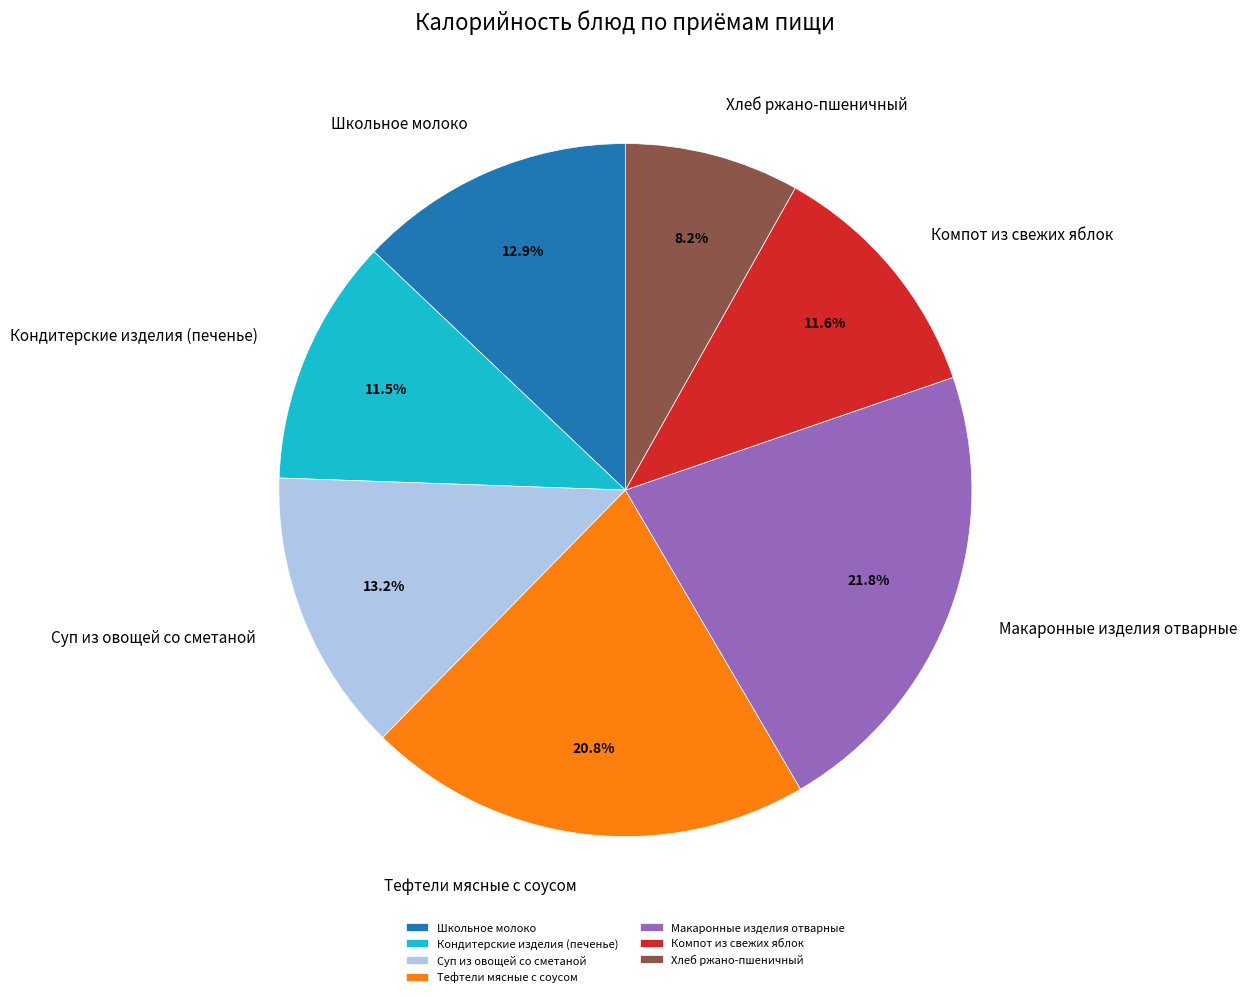

Is it true that Кондитерские изделия (печенье) is 19% of the pie?

False